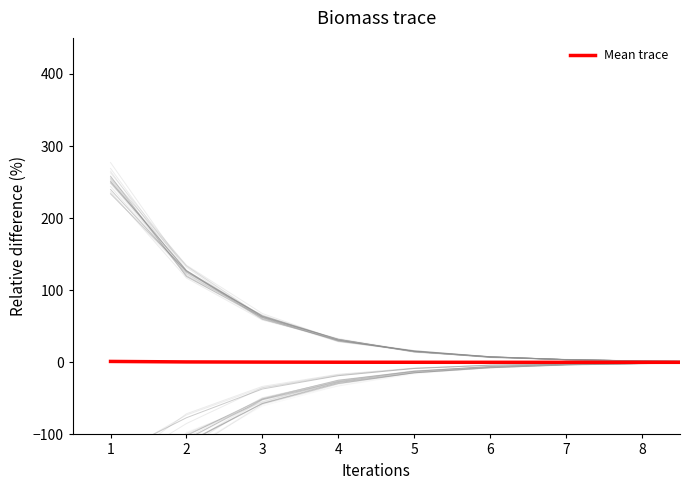

Which label corresponds to the largest value in the chart?

1